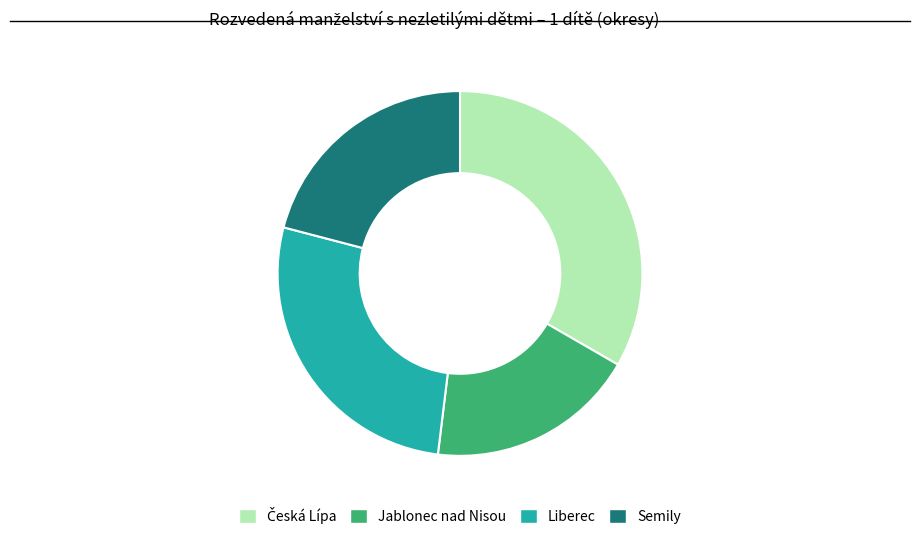

Is there a majority slice in this chart?

No